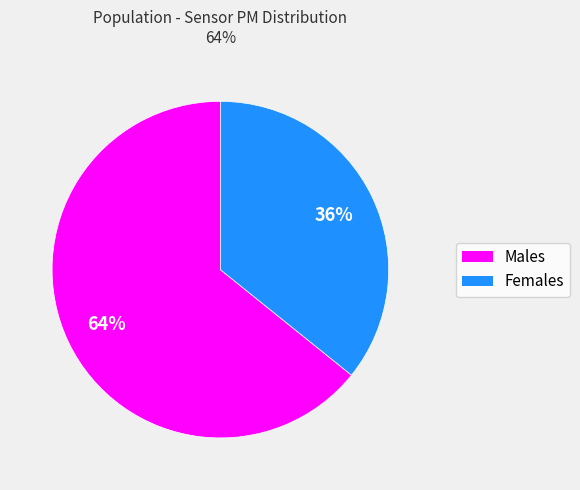

To the nearest percent, what is the average slice percentage?

50%